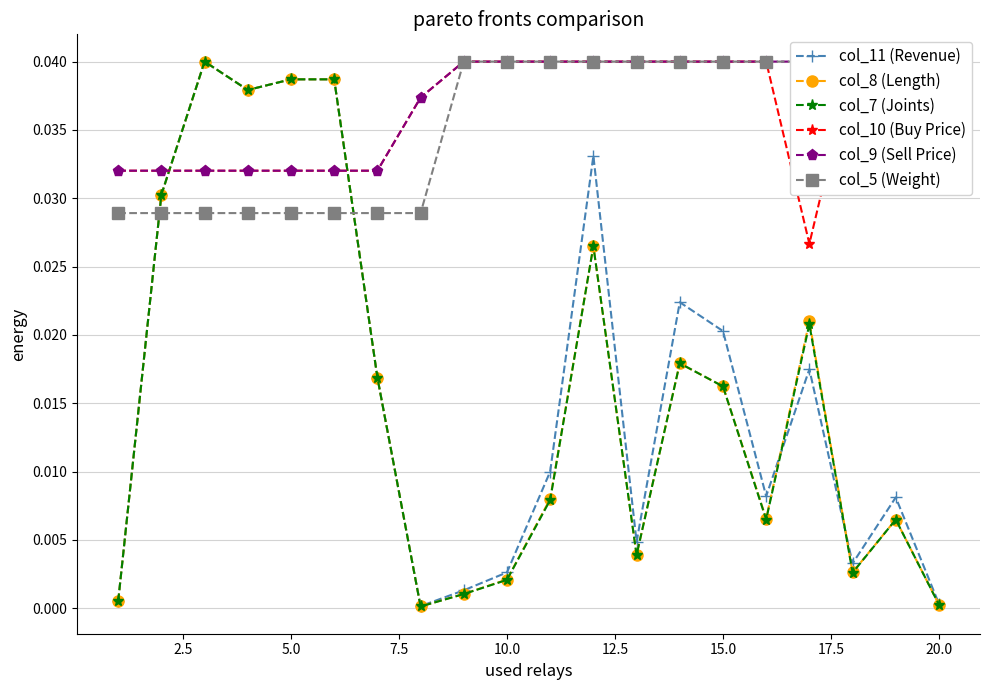

True or false: col_11 (Revenue) has more than 1 interior local peaks.

True